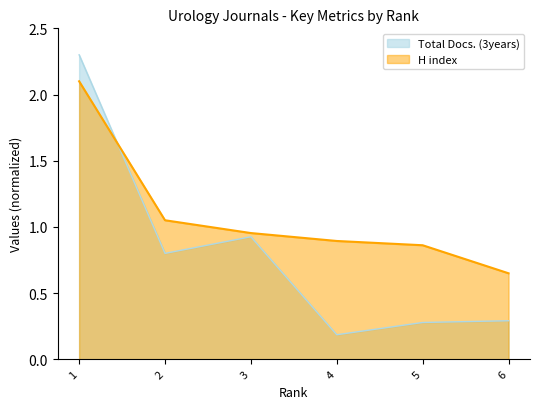

Reading left to right, what are all the values shown in this chart?

H index: 1=2.1	2=1.1	3=1.0	4=0.9	5=0.9	6=0.6
Total Docs. (3years): 1=2.3	2=0.8	3=0.9	4=0.2	5=0.3	6=0.3